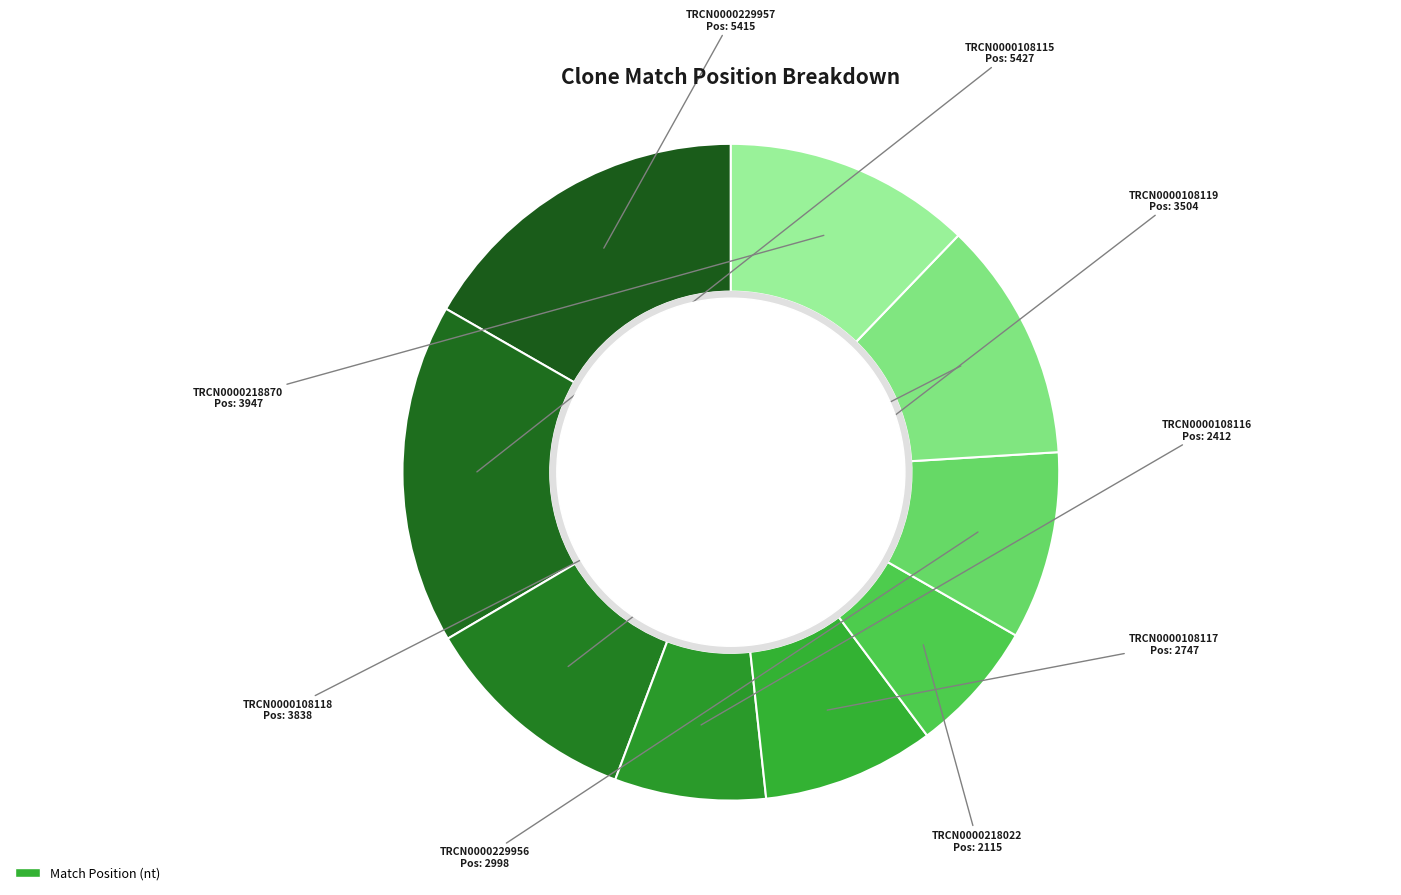

True or false: TRCN0000108119 accounts for 11% of the total.

True